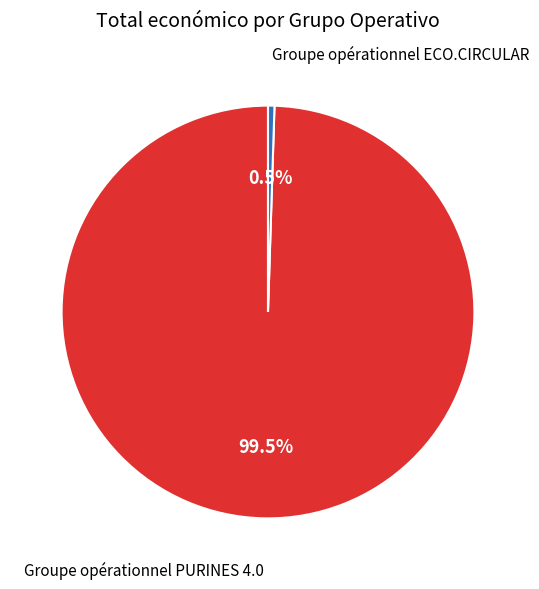

Does any single category account for the majority?

Yes